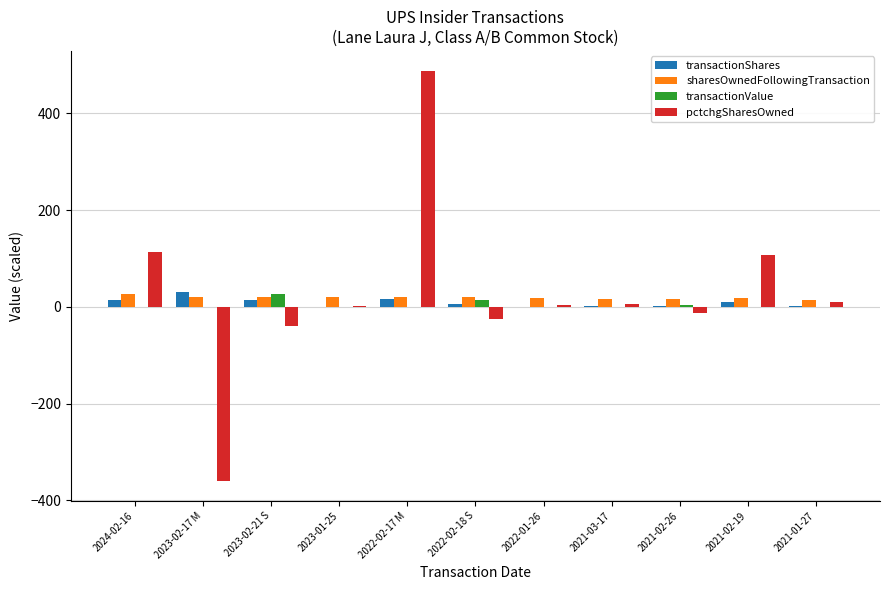

What are all the series names shown in the legend?

transactionShares, sharesOwnedFollowingTransaction, transactionValue, pctchgSharesOwned